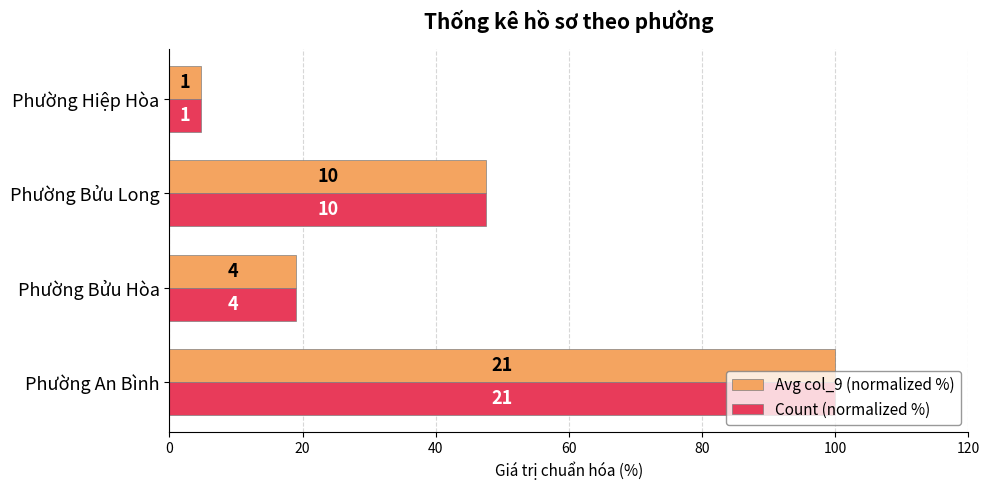

What are all the series names shown in the legend?

Avg col_9 (normalized %), Count (normalized %)